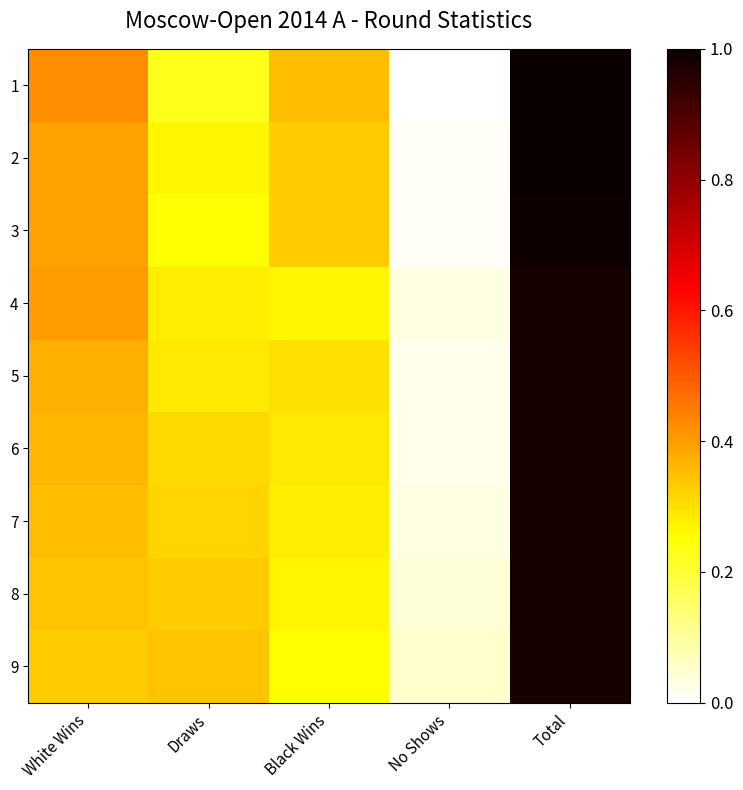

Reading left to right, what are all the values shown in this chart?

1: White Wins=0.4	Draws=0.2	Black Wins=0.4	No Shows=0.0	Total=1.0
2: White Wins=0.4	Draws=0.3	Black Wins=0.3	No Shows=0.0	Total=1.0
3: White Wins=0.4	Draws=0.3	Black Wins=0.3	No Shows=0.0	Total=1.0
4: White Wins=0.4	Draws=0.3	Black Wins=0.3	No Shows=0.0	Total=1.0
5: White Wins=0.4	Draws=0.3	Black Wins=0.3	No Shows=0.0	Total=1.0
6: White Wins=0.4	Draws=0.3	Black Wins=0.3	No Shows=0.0	Total=1.0
7: White Wins=0.4	Draws=0.3	Black Wins=0.3	No Shows=0.0	Total=1.0
8: White Wins=0.3	Draws=0.3	Black Wins=0.3	No Shows=0.0	Total=1.0
9: White Wins=0.3	Draws=0.3	Black Wins=0.3	No Shows=0.1	Total=1.0